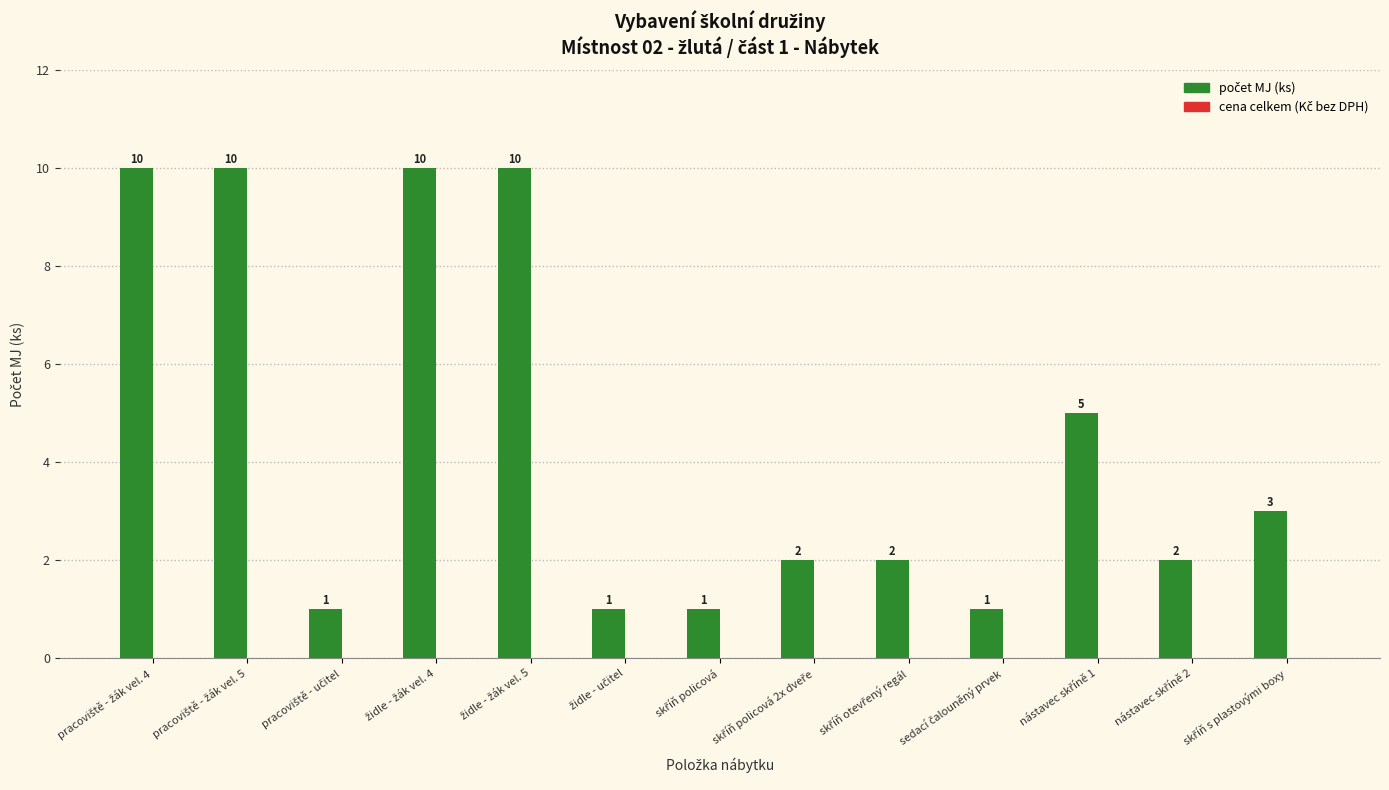

How many values are between 1 and 10?

13